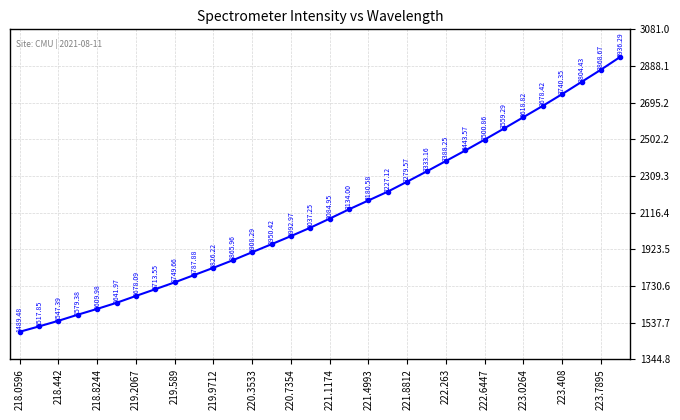

What is the difference between the maximum and minimum values?

1446.8